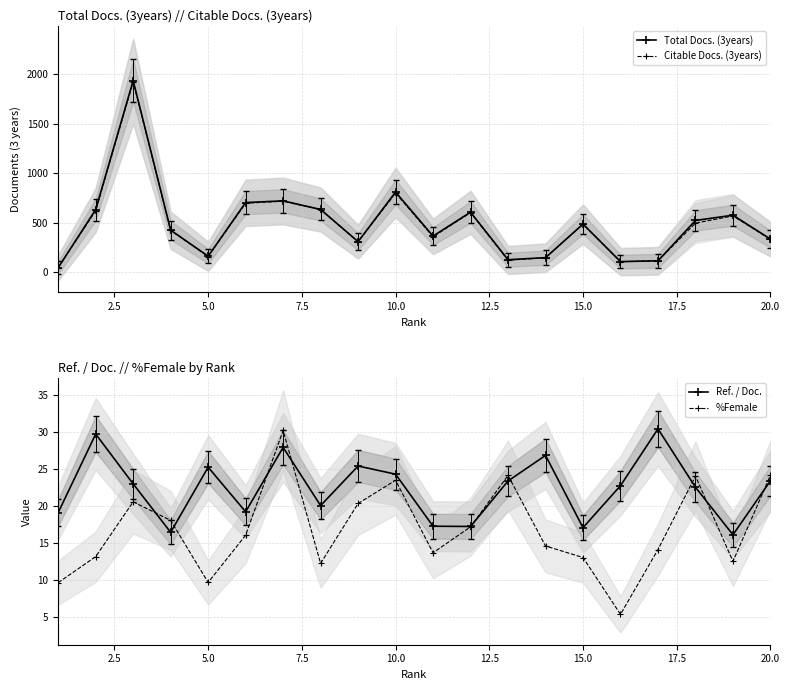

At which category does %Female reach its first local valley?

5.0